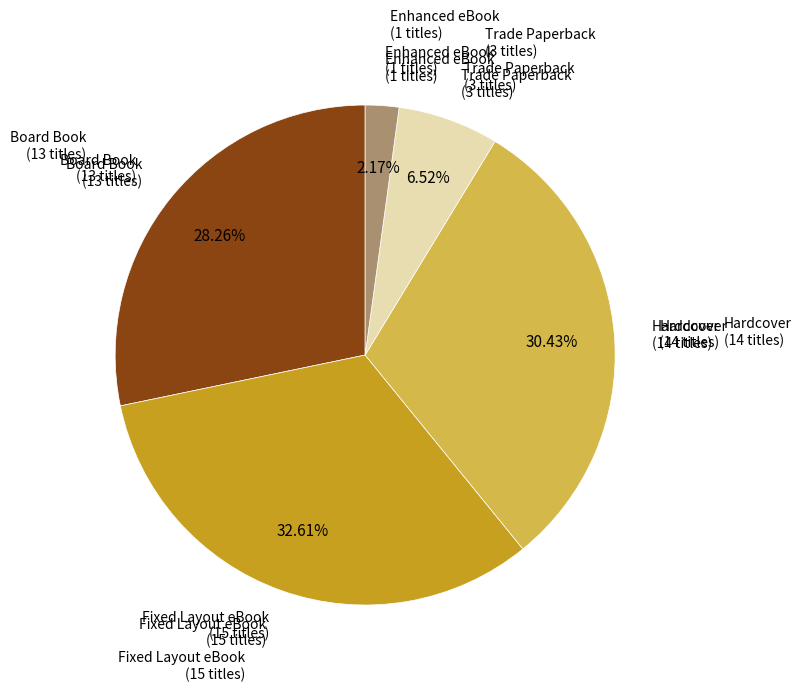

Does any single category account for the majority?

No